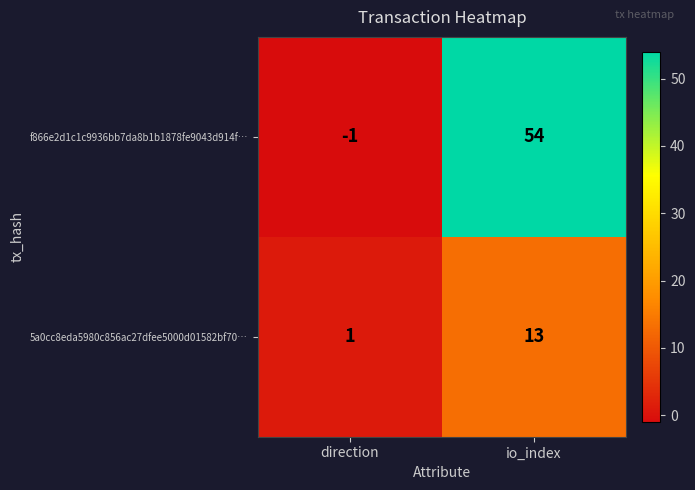

Which series has the largest total across all categories?

f866e2d1c1c9936bb7da8b1b1878fe9043d914f…